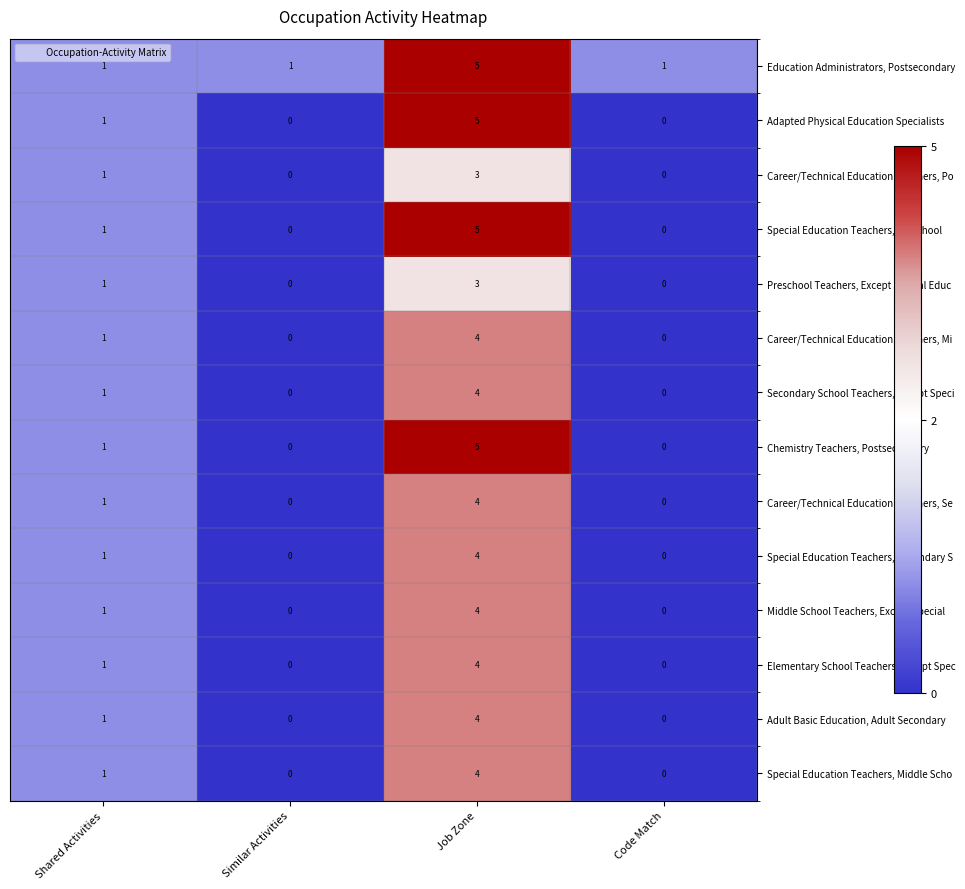

What is the sum of all Special Education Teachers, Preschool values?

6